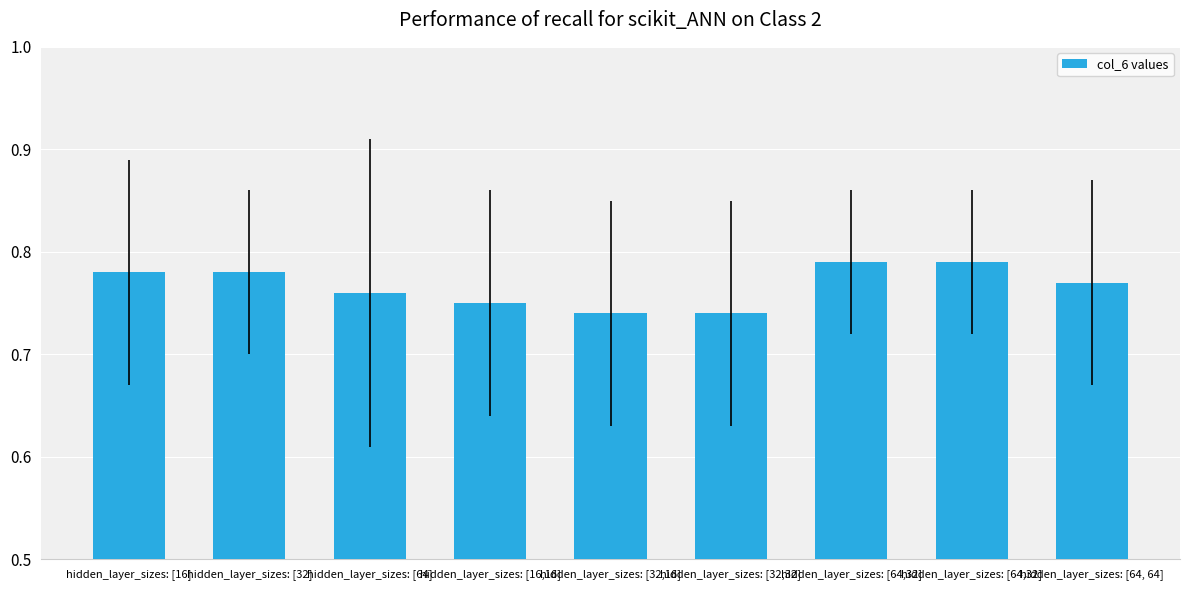

How many distinct data groups are displayed?

1